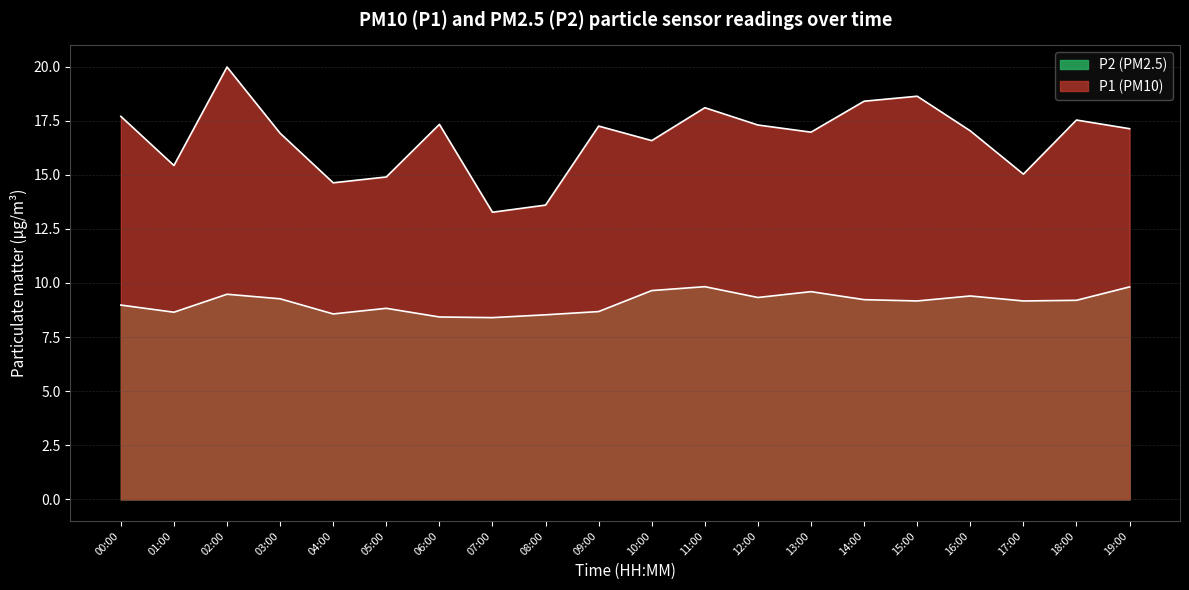

Is the value of P2 at 08:00 greater than the value of P1 at 00:00?

No